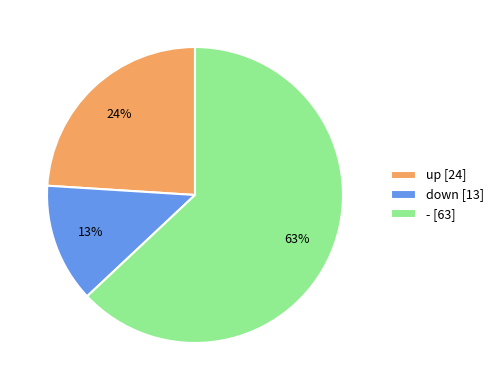

Is the sum of - [63] and up [24] greater than half?

Yes